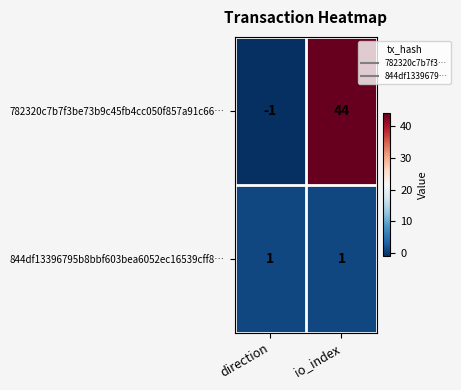

How many data points does each series have?

2